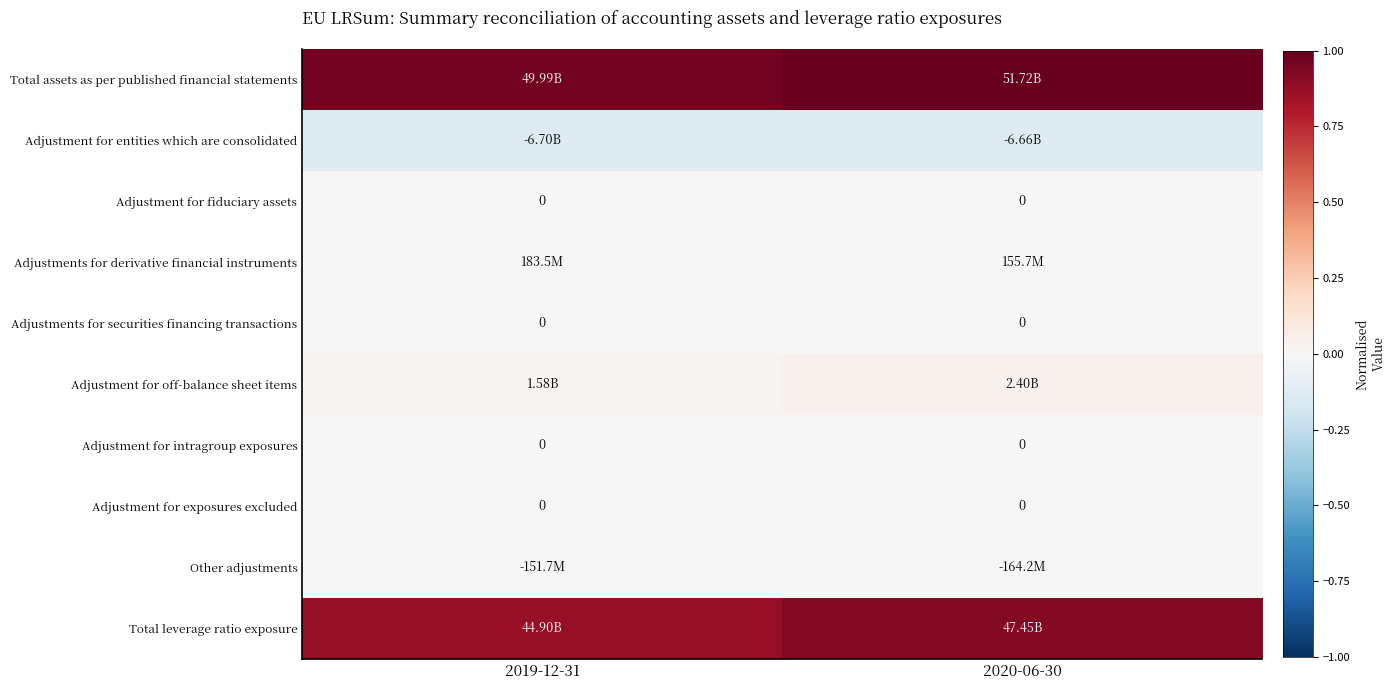

At which label does Adjustment for entities which are consolidated reach its minimum?

2019-12-31